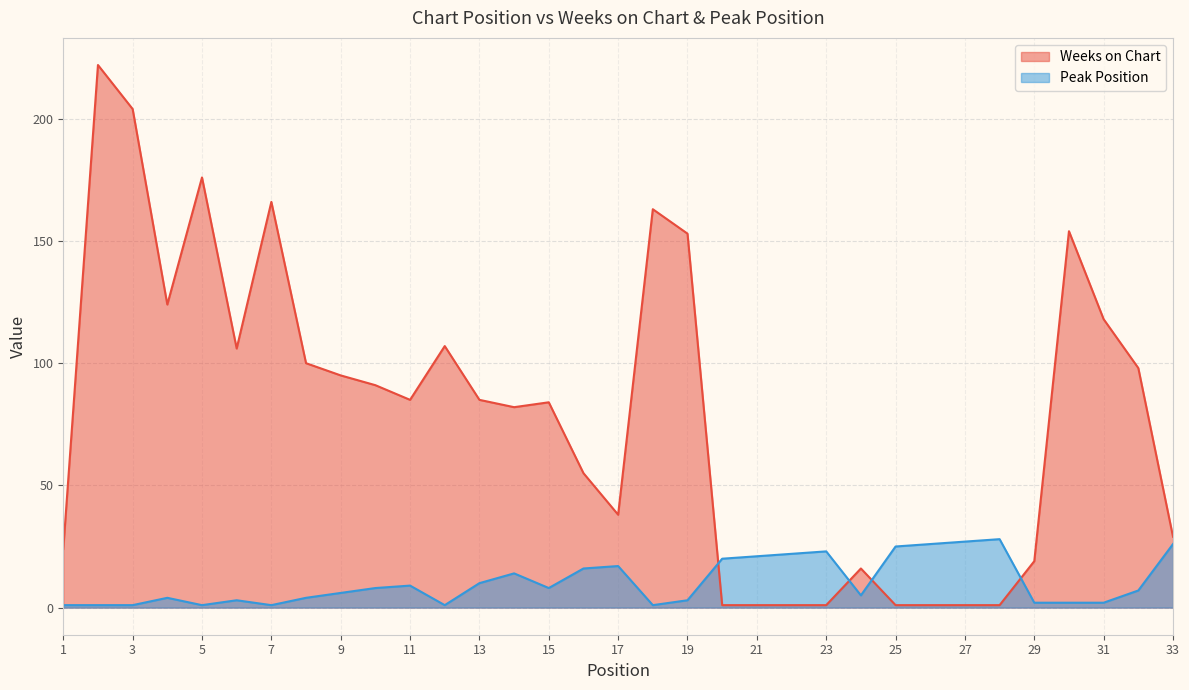

The value of Weeks on Chart at 4 is 173. True or false?

False